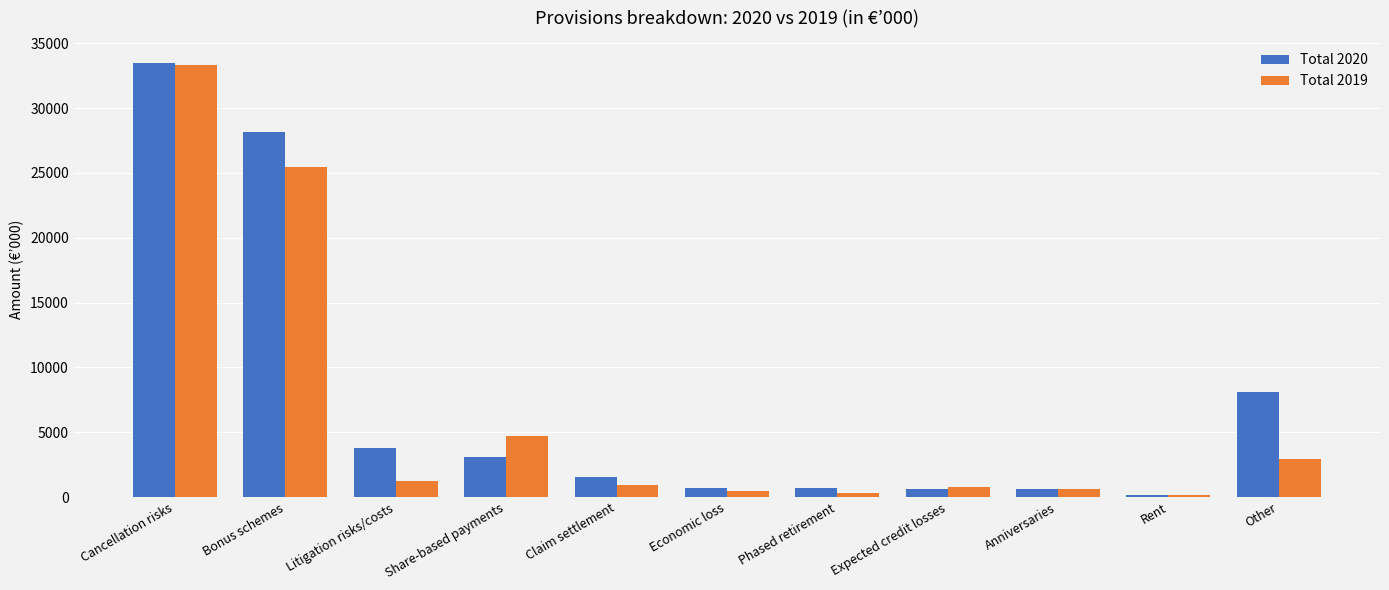

The value of Total 2020 at Claim settlement is 1517. True or false?

True